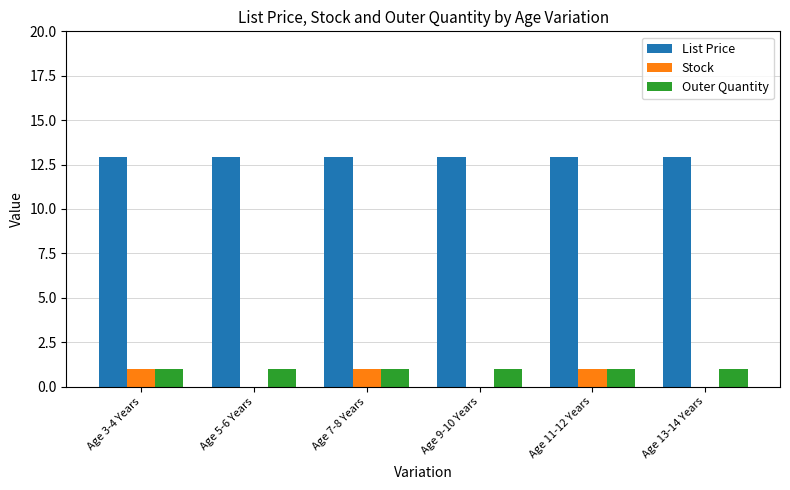

How many groups of bars are there?

6